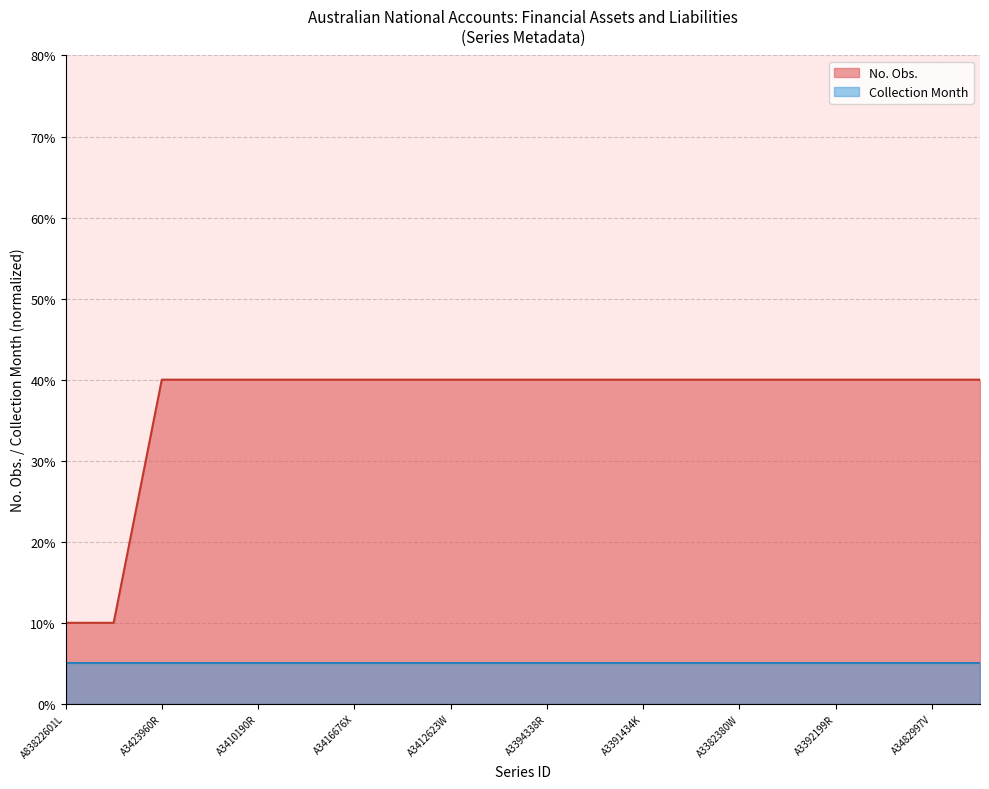

Which category has the lowest value across all series?

A83822601L